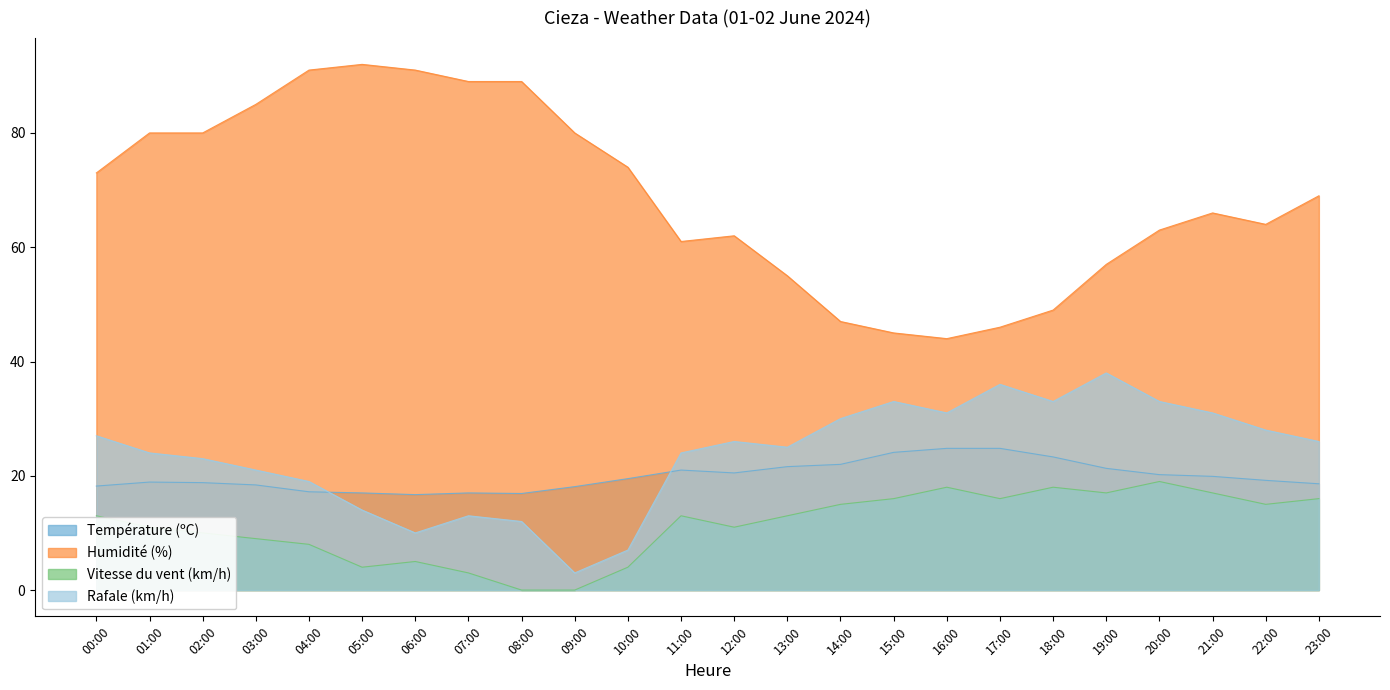

What position from the left is 00:00?

1